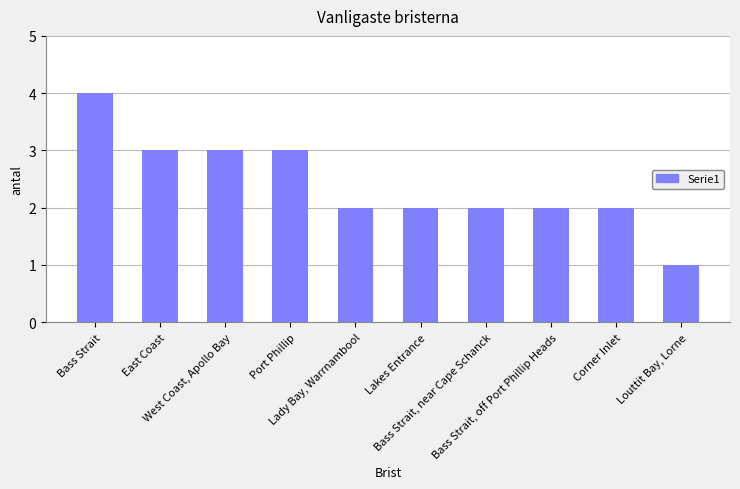

Is it true that the value at Lakes Entrance is 1?

False